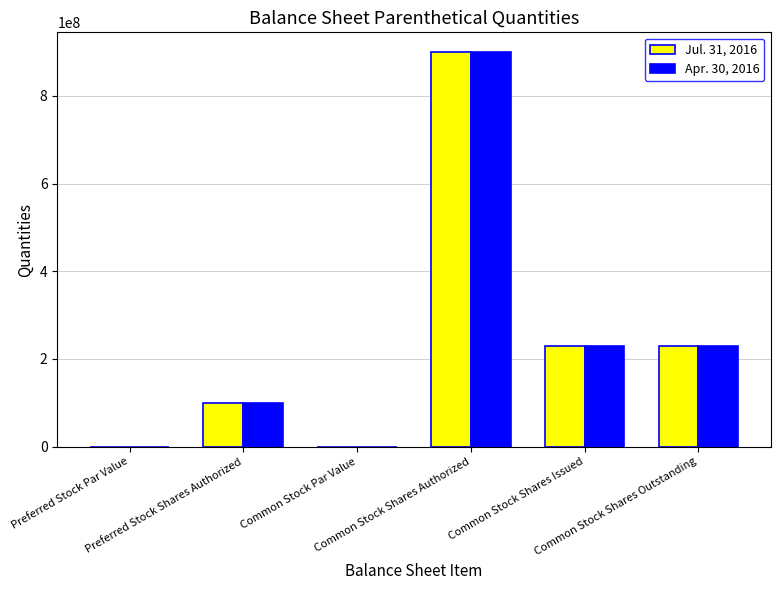

What is the maximum value shown in the chart?

900000000.0